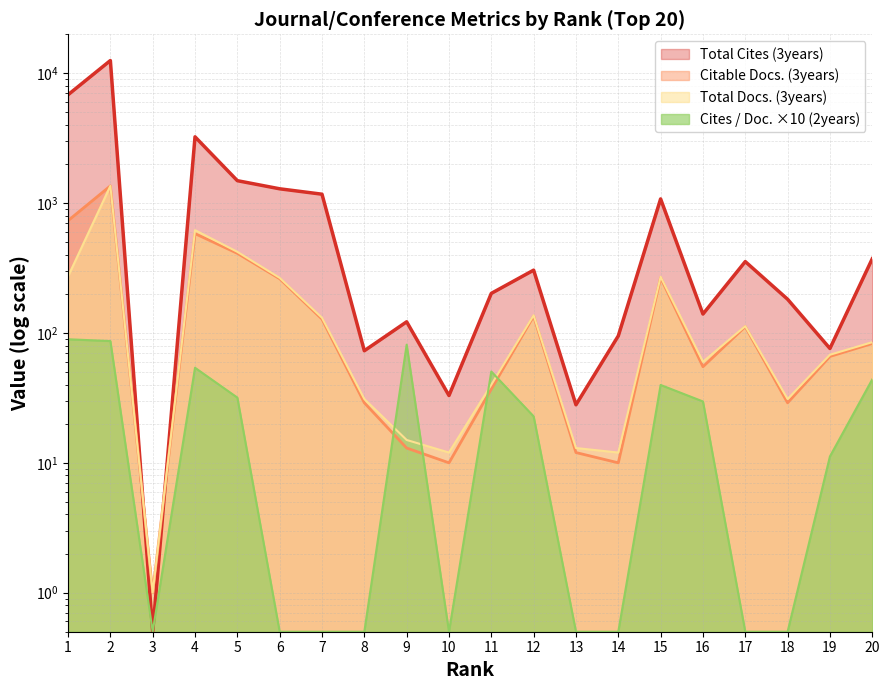

How many distinct data groups are displayed?

4